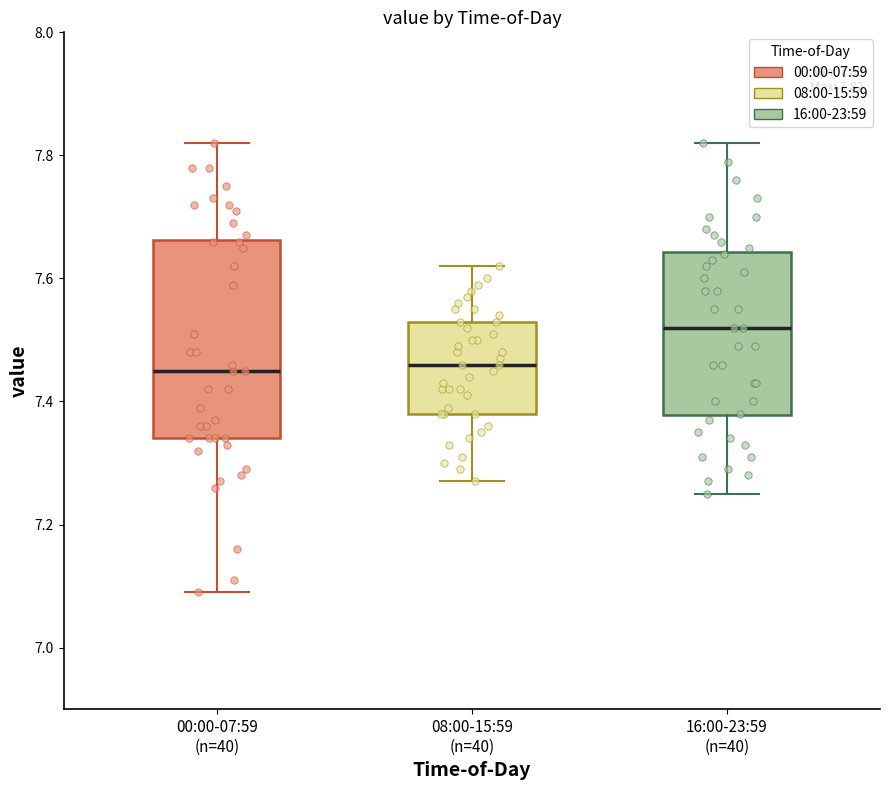

Comparing the boxes themselves (not the whiskers), which one is the tallest?

00:00-07:59 (n=40)